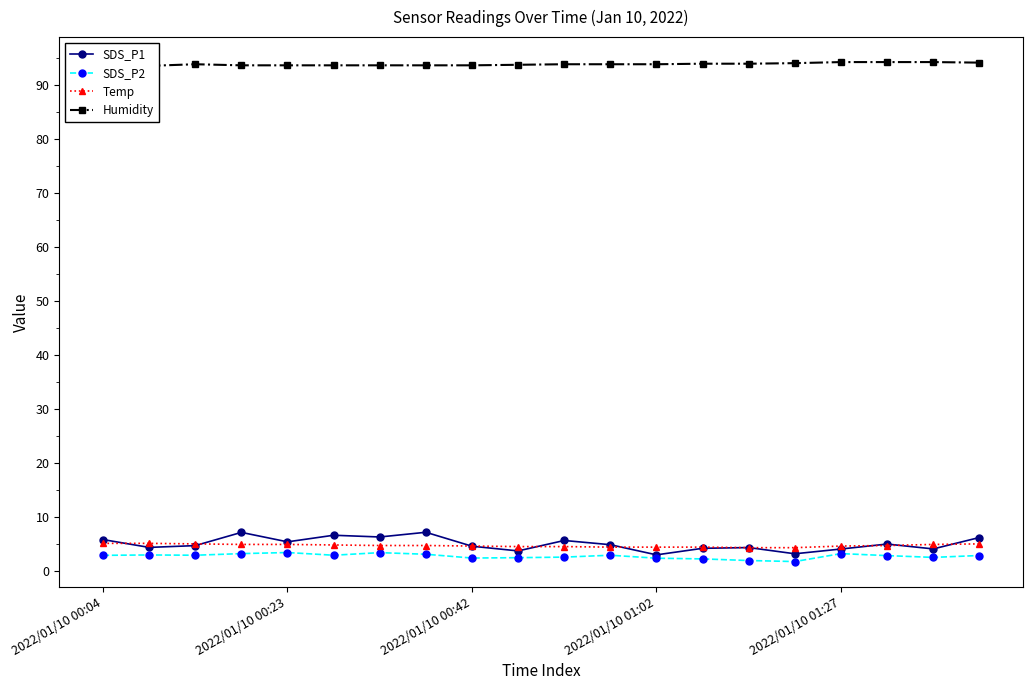

True or false: Humidity has a value of 93.9 at 14.

True